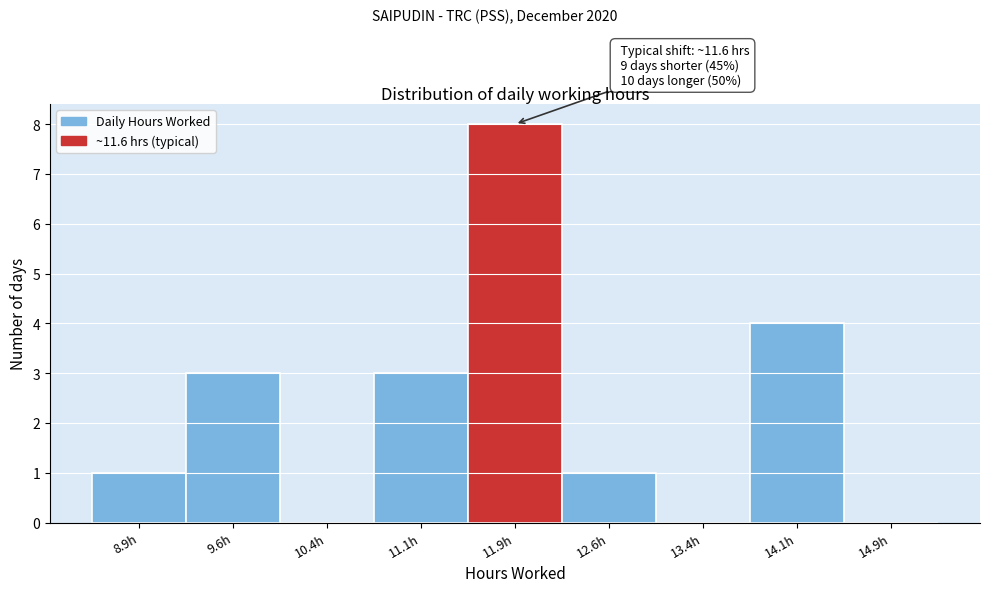

Over which range of the x-axis is the bar tallest?

11.50 to 12.25